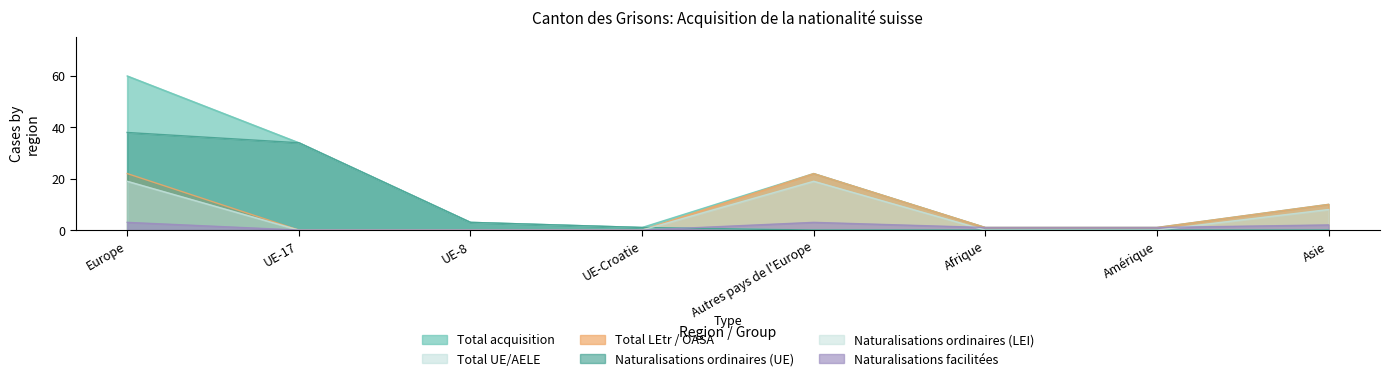

What is the label of the 2nd point from the left?

UE-17